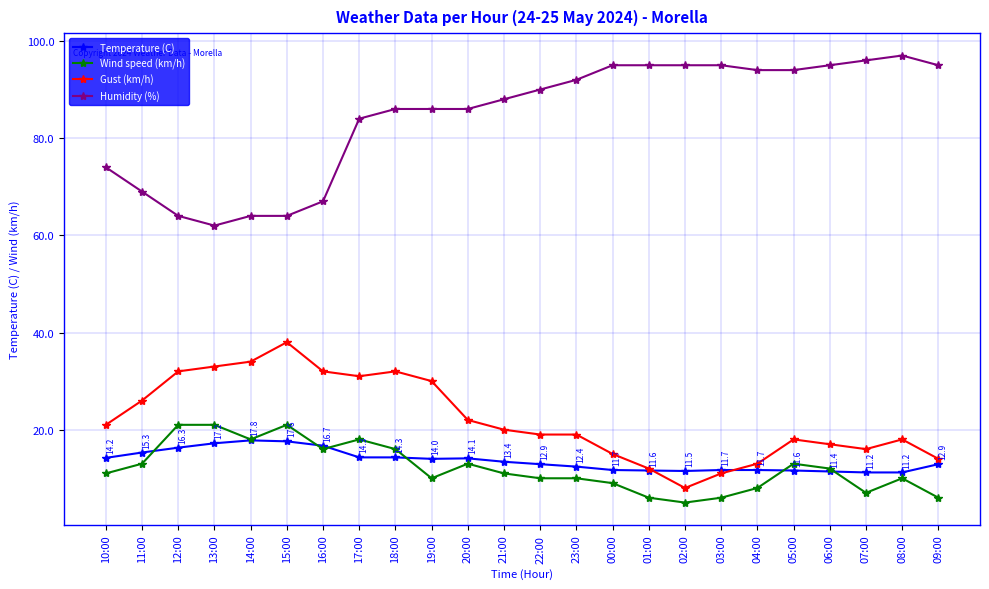

How many data points does each series have?

24